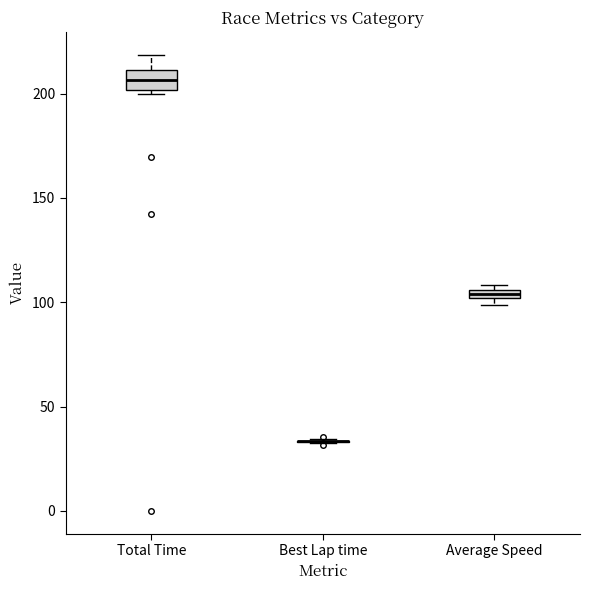

Comparing the boxes themselves (not the whiskers), which one is the tallest?

Total Time